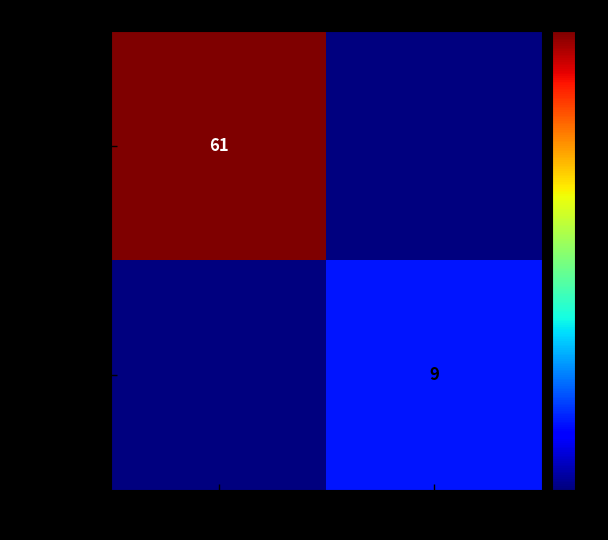

What is the total value across all series at 1?

9